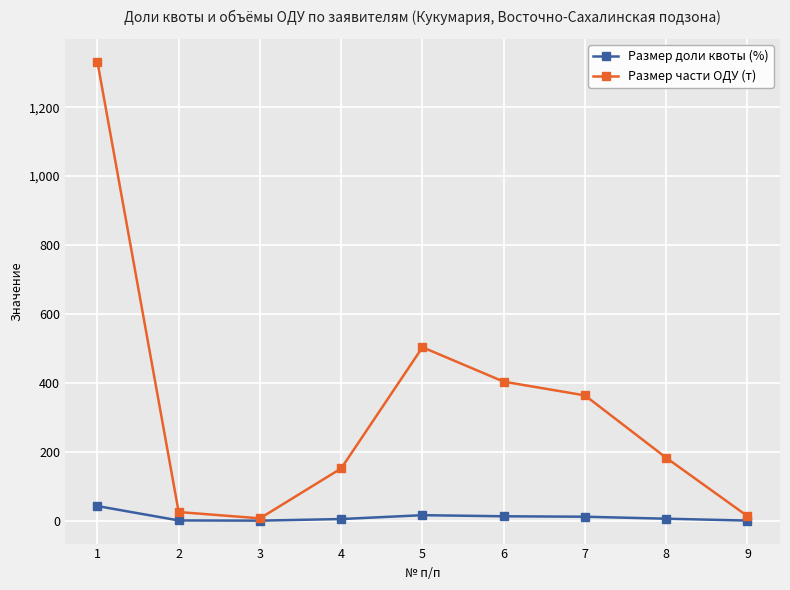

What is the difference between the maximum and second lowest values in the Размер части ОДУ (т) series?

1318.3